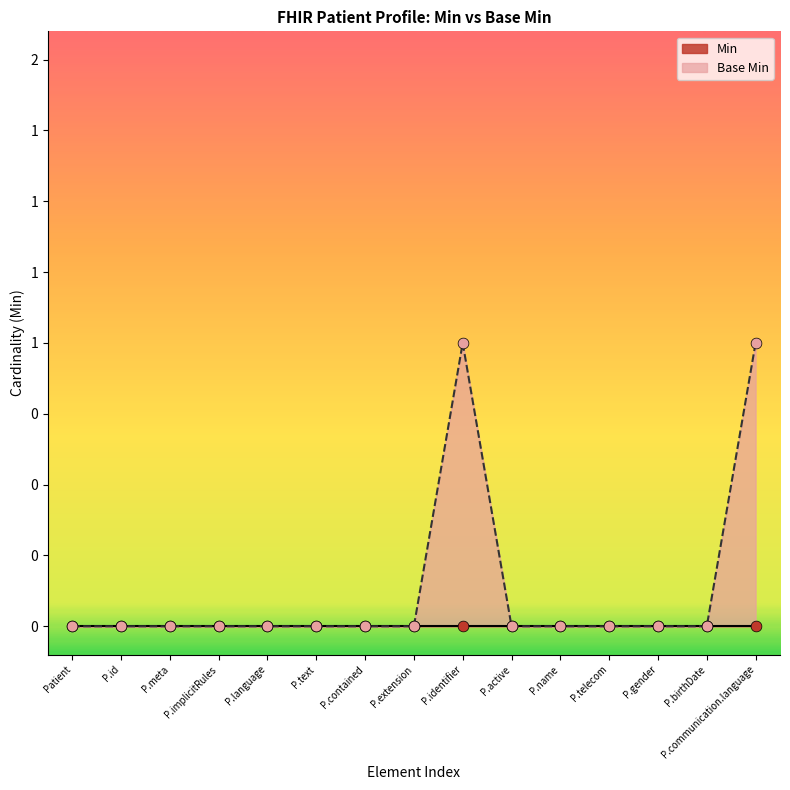

Which has a higher value, P.gender or P.name?

P.gender